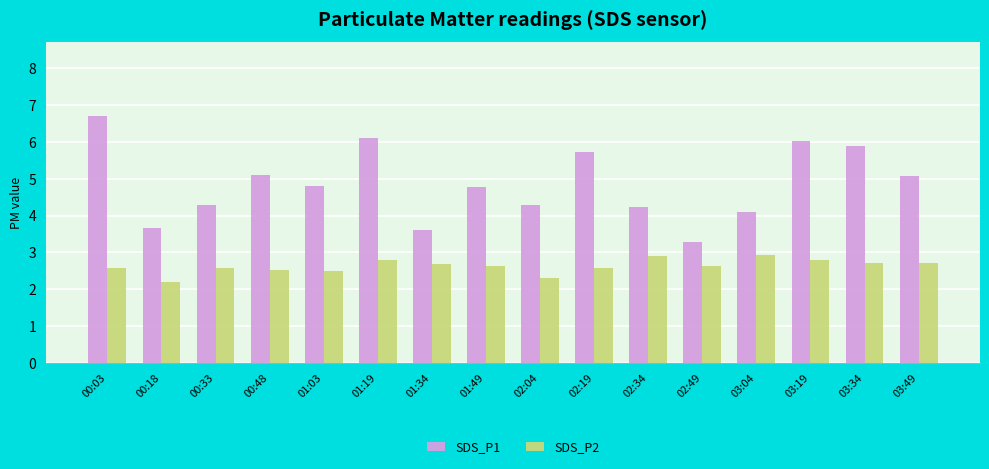

What is the total value across all series at 00:03?

9.3